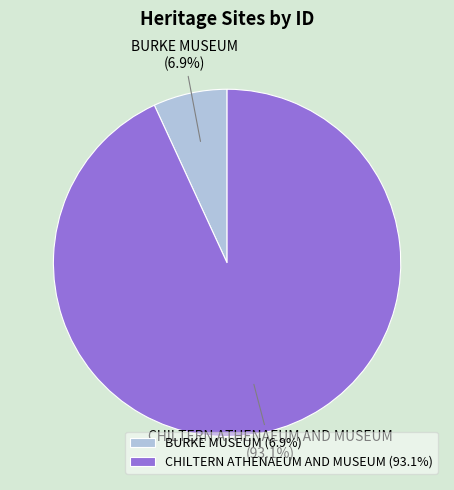

What percentage is NOT represented by BURKE MUSEUM?

93.1%